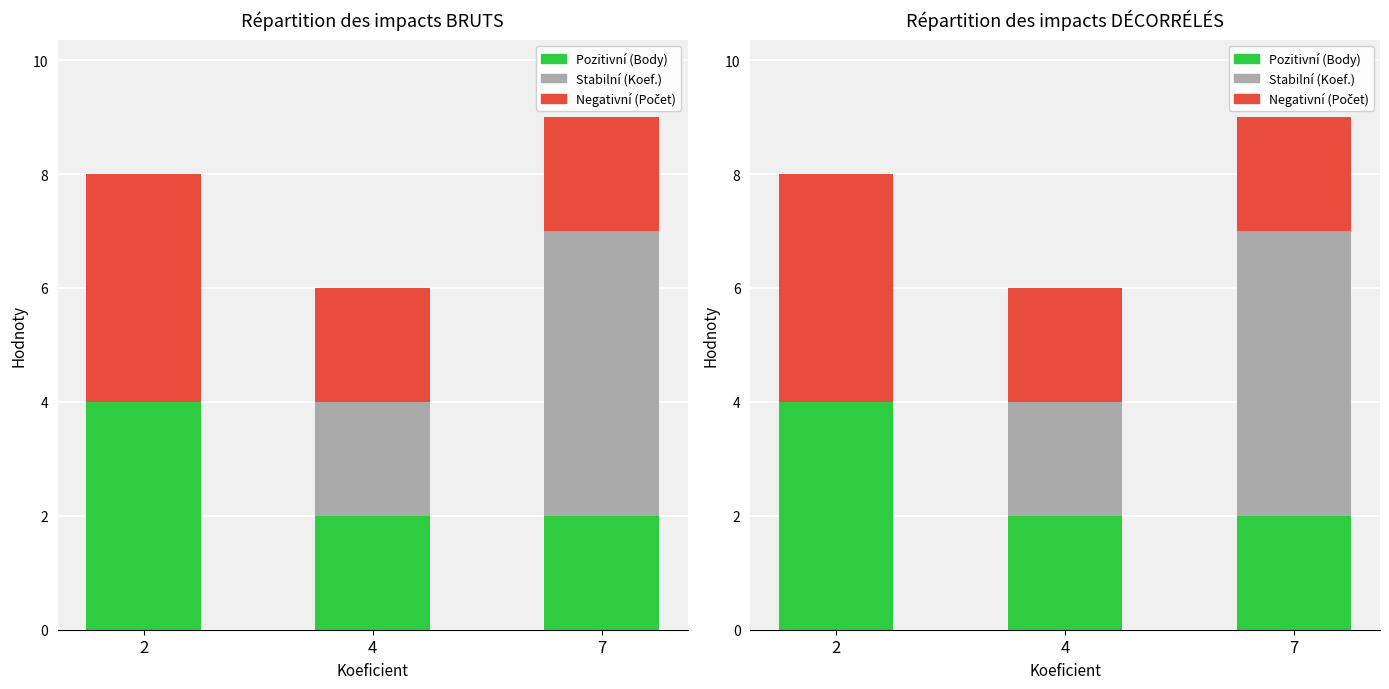

How many data points in Negativní (Počet) are above 2?

1